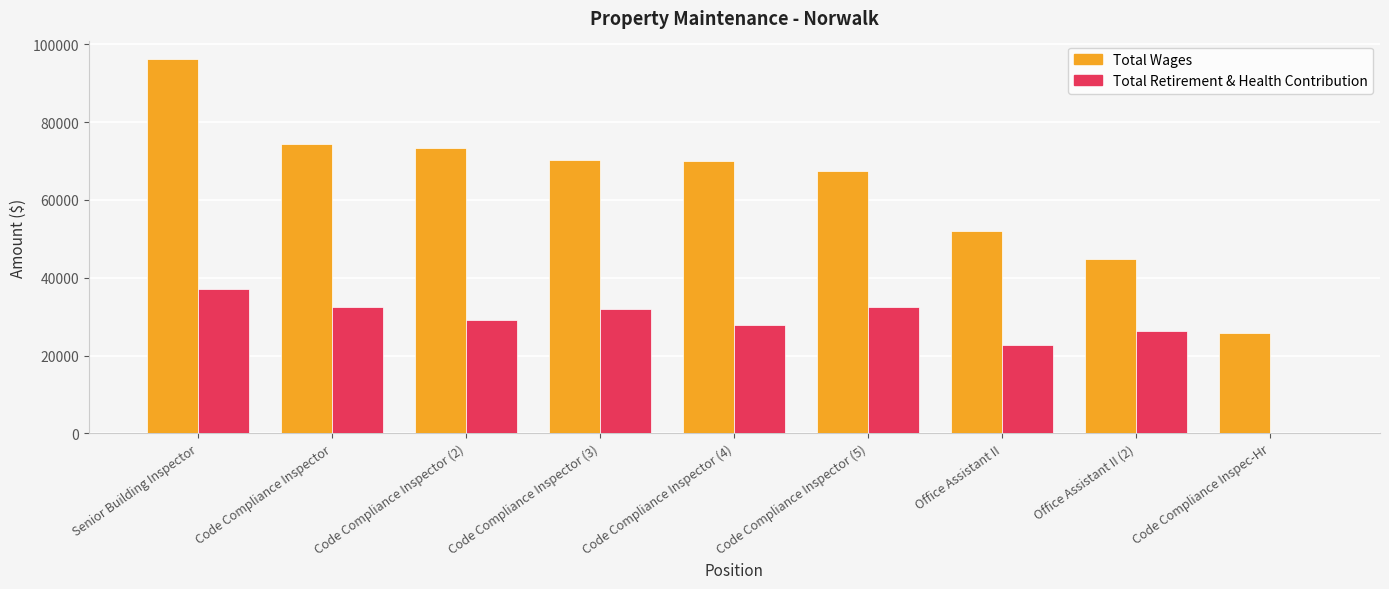

At which category does the chart reach its peak across all series?

Senior Building Inspector